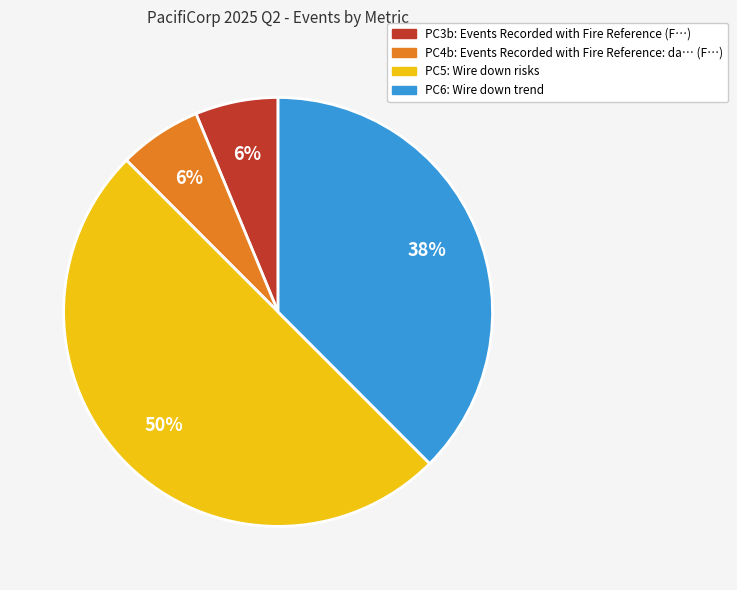

Between PC4b and PC5, which is larger?

PC5